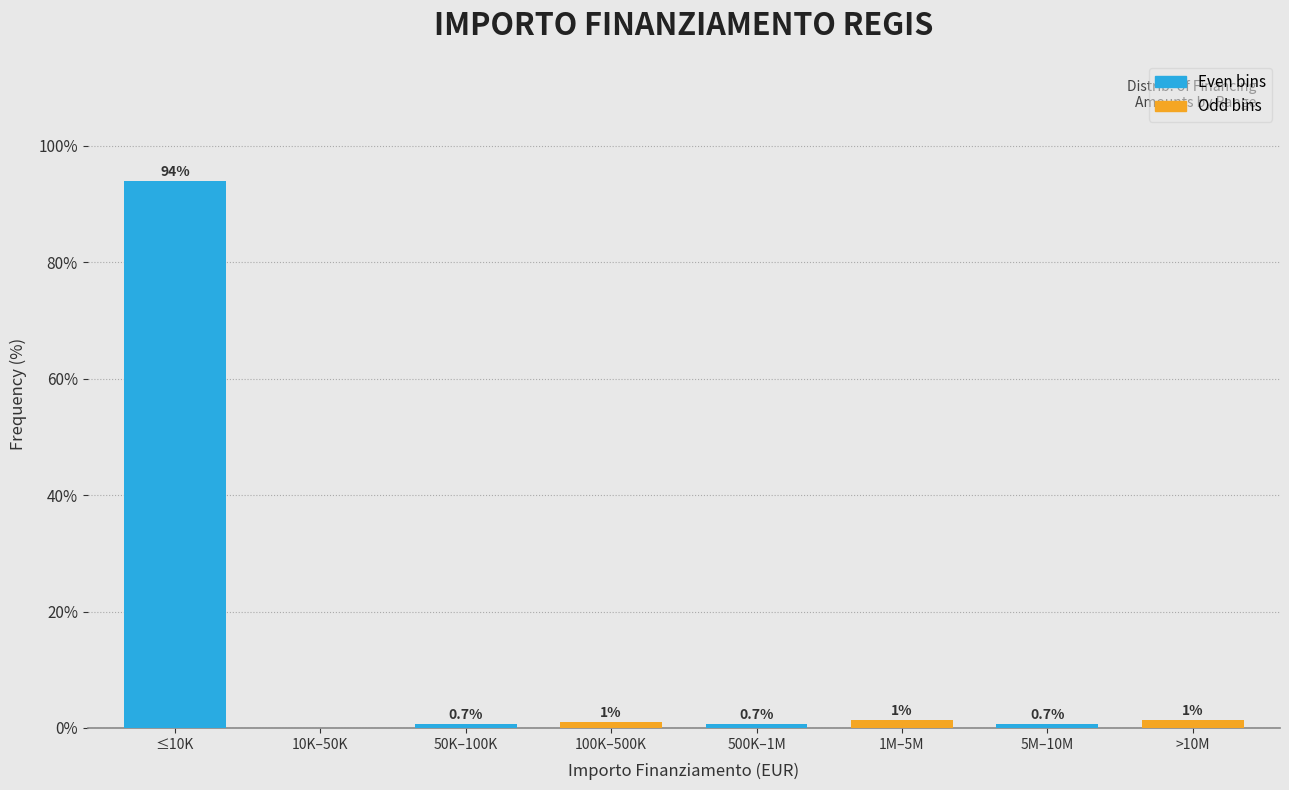

At which label does the data first exceed 1?

≤10K